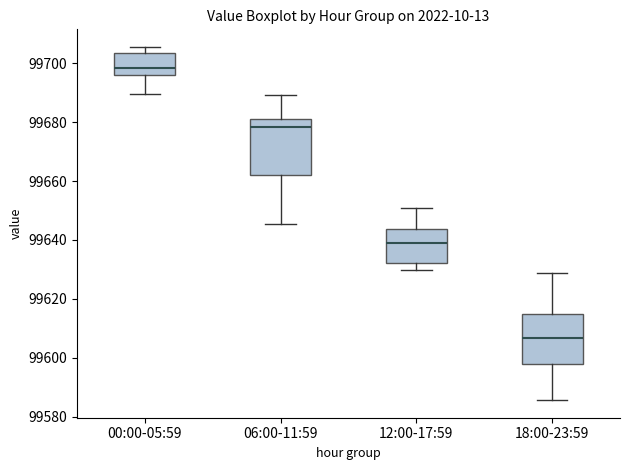

Which box is the tallest, from its lower edge to its upper edge?

06:00-11:59